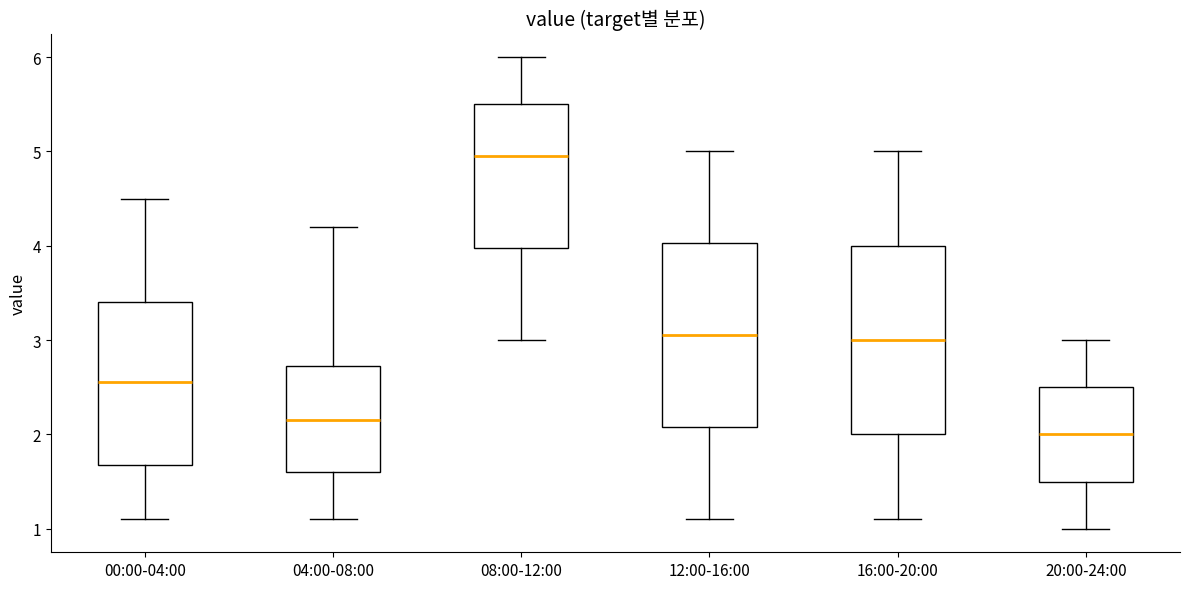

Where is the upper edge of the box for 00:00-04:00 on the y-axis? The values are not printed on the chart, so give them approximately, as read against the axis.

3.4